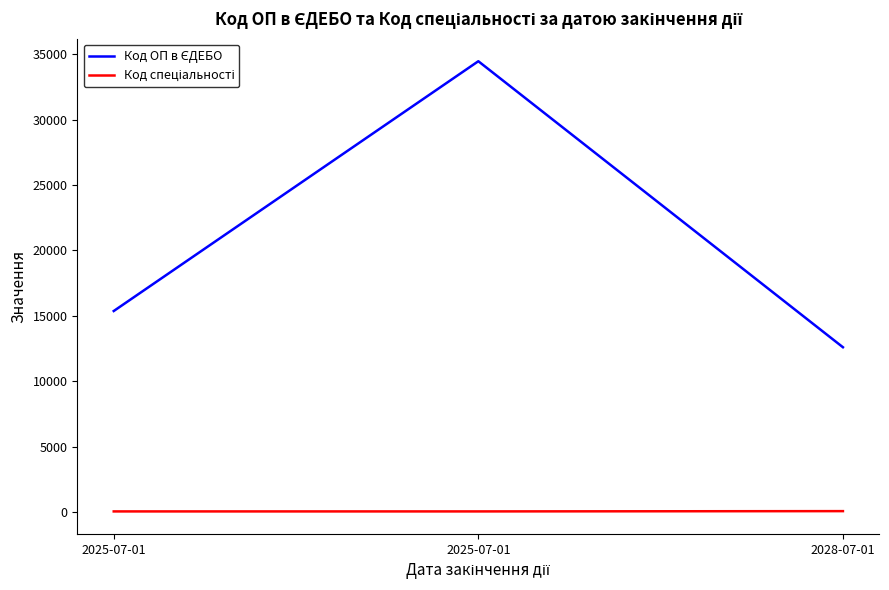

Count the number of data series in this chart.

2